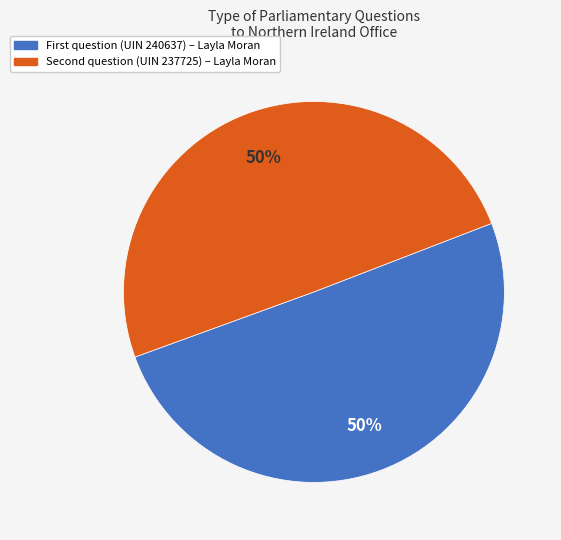

To the nearest percent, what is the average slice percentage?

50%